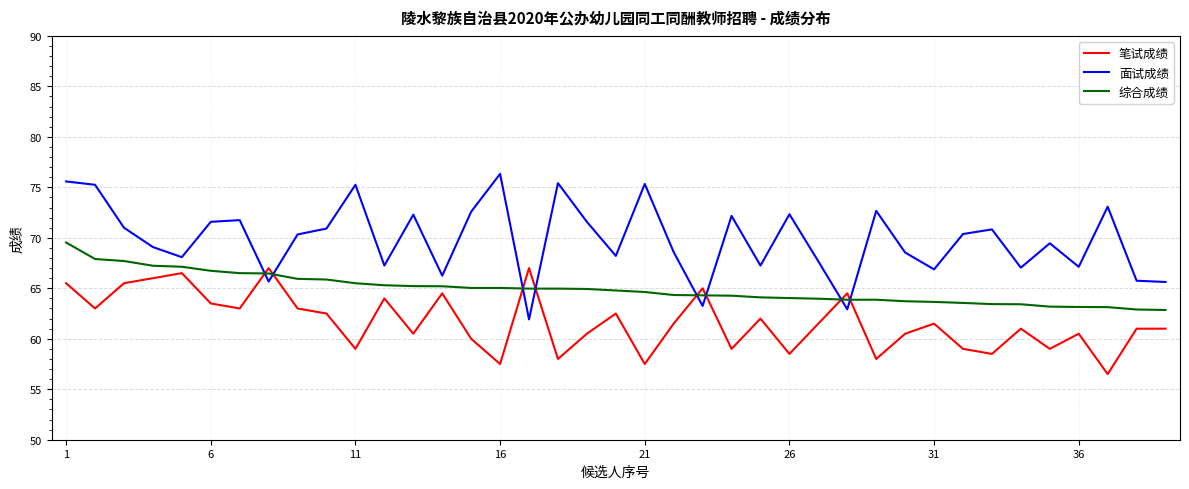

After their last crossing, which series has the higher values: 笔试成绩 or 综合成绩?

综合成绩